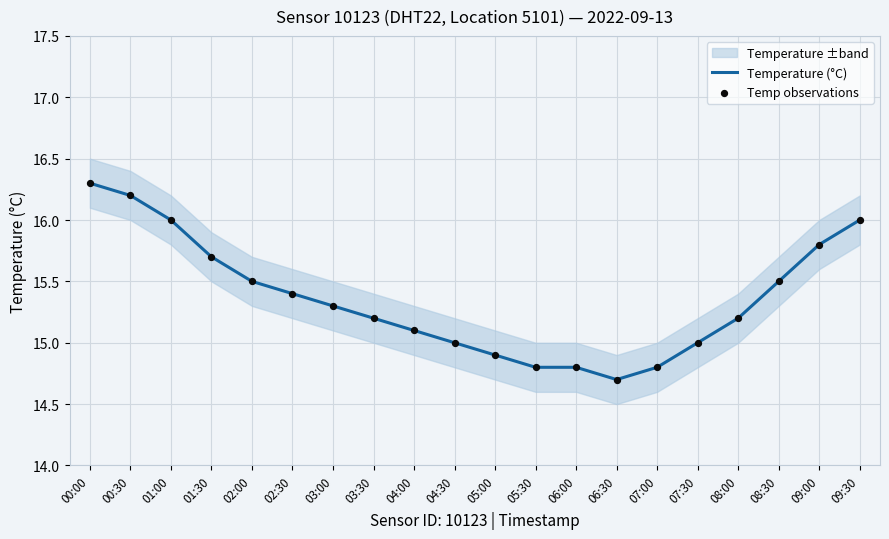

Which series contains the lowest Y value?

Temperature (°C)